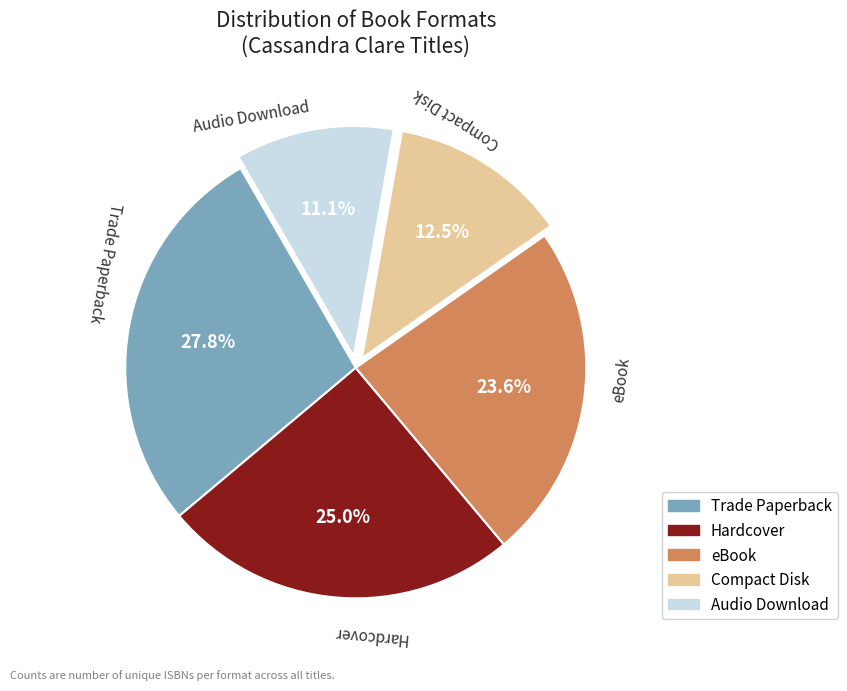

What percentage is the Trade Paperback slice, to the nearest percent?

28%